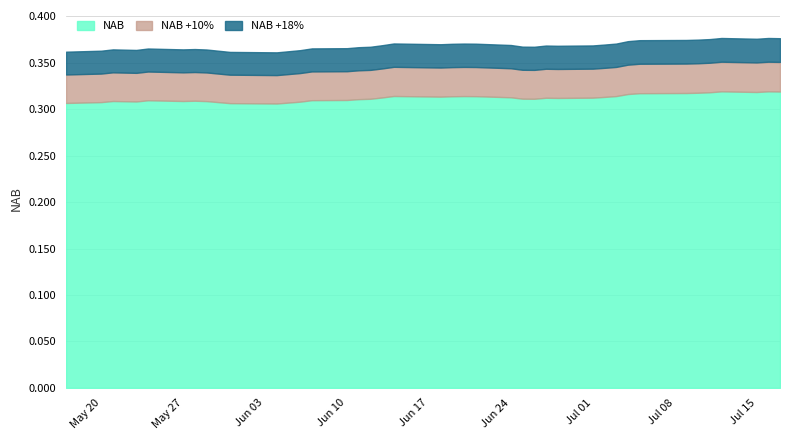

Reading left to right, extract all data points from this chart.

17-07-2024=0.3	16-07-2024=0.3	15-07-2024=0.3	12-07-2024=0.3	11-07-2024=0.3	10-07-2024=0.3	09-07-2024=0.3	05-07-2024=0.3	04-07-2024=0.3	03-07-2024=0.3	02-07-2024=0.3	01-07-2024=0.3	28-06-2024=0.3	27-06-2024=0.3	26-06-2024=0.3	25-06-2024=0.3	24-06-2024=0.3	21-06-2024=0.3	20-06-2024=0.3	19-06-2024=0.3	18-06-2024=0.3	14-06-2024=0.3	13-06-2024=0.3	12-06-2024=0.3	11-06-2024=0.3	10-06-2024=0.3	07-06-2024=0.3	06-06-2024=0.3	05-06-2024=0.3	04-06-2024=0.3	31-05-2024=0.3	30-05-2024=0.3	29-05-2024=0.3	28-05-2024=0.3	27-05-2024=0.3	24-05-2024=0.3	23-05-2024=0.3	21-05-2024=0.3	20-05-2024=0.3	17-05-2024=0.3